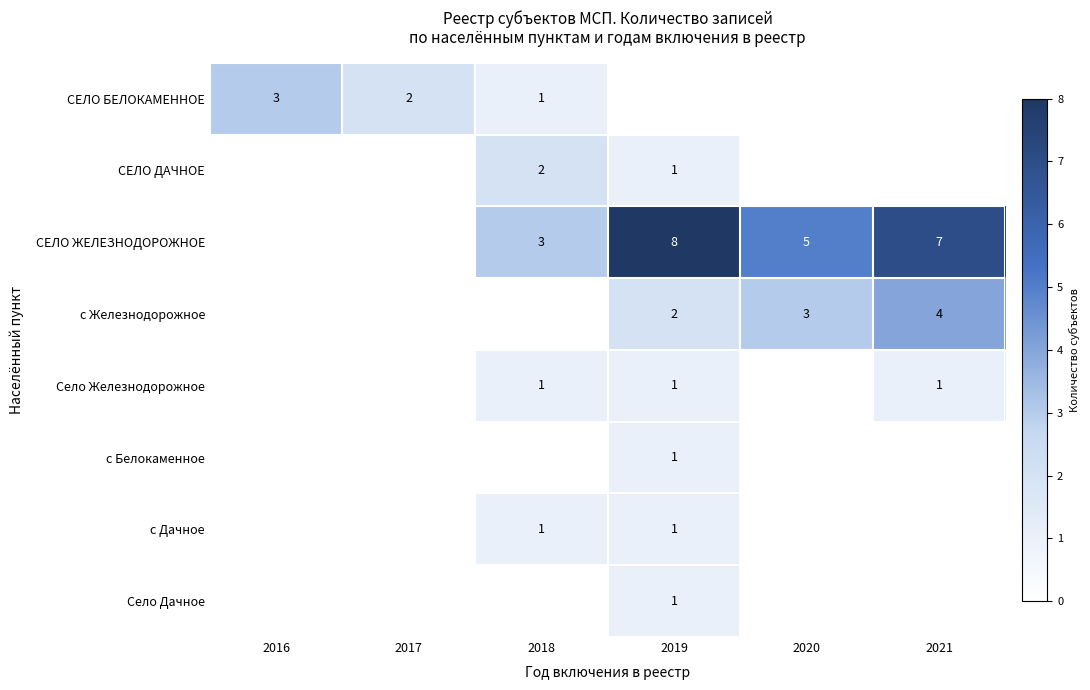

True or false: СЕЛО ЖЕЛЕЗНОДОРОЖНОЕ has a value of 12 at 2019.

False